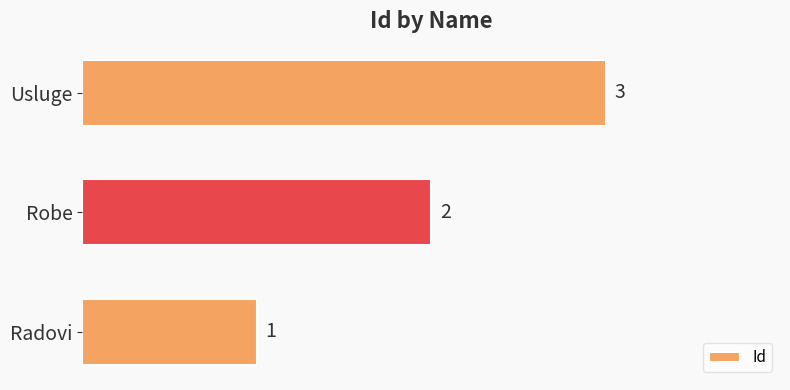

Rank the categories by value from highest to lowest.

Usluge, Robe, Radovi